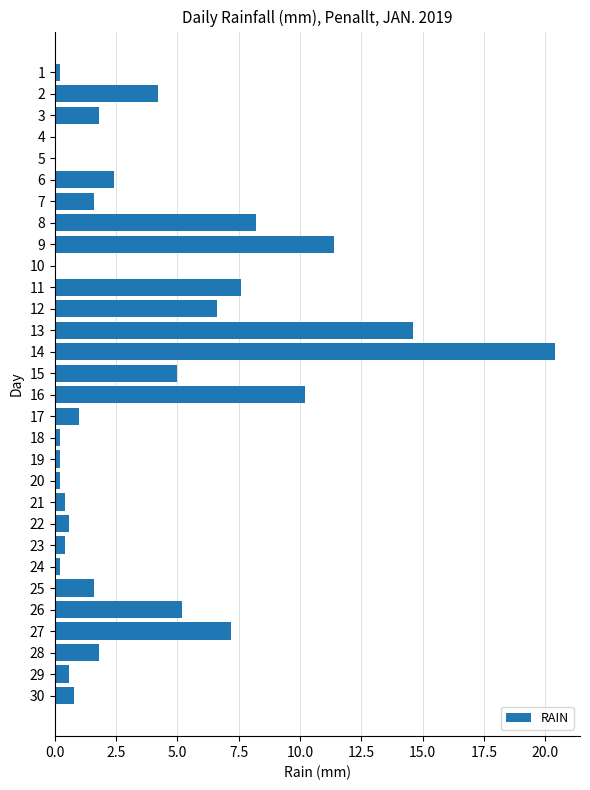

Are the bars grouped side by side (vs. stacked)?

No